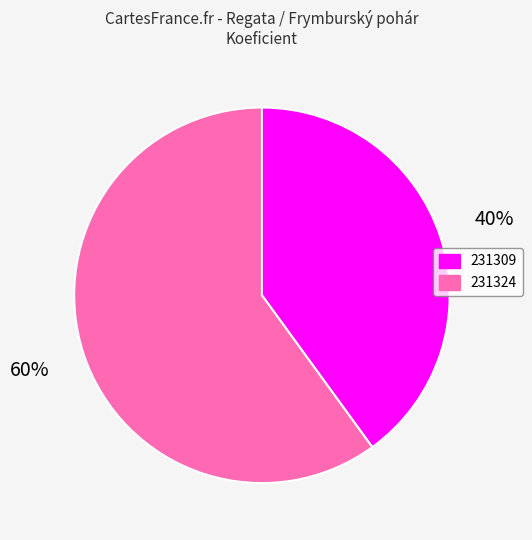

Count the number of slices in the pie.

2